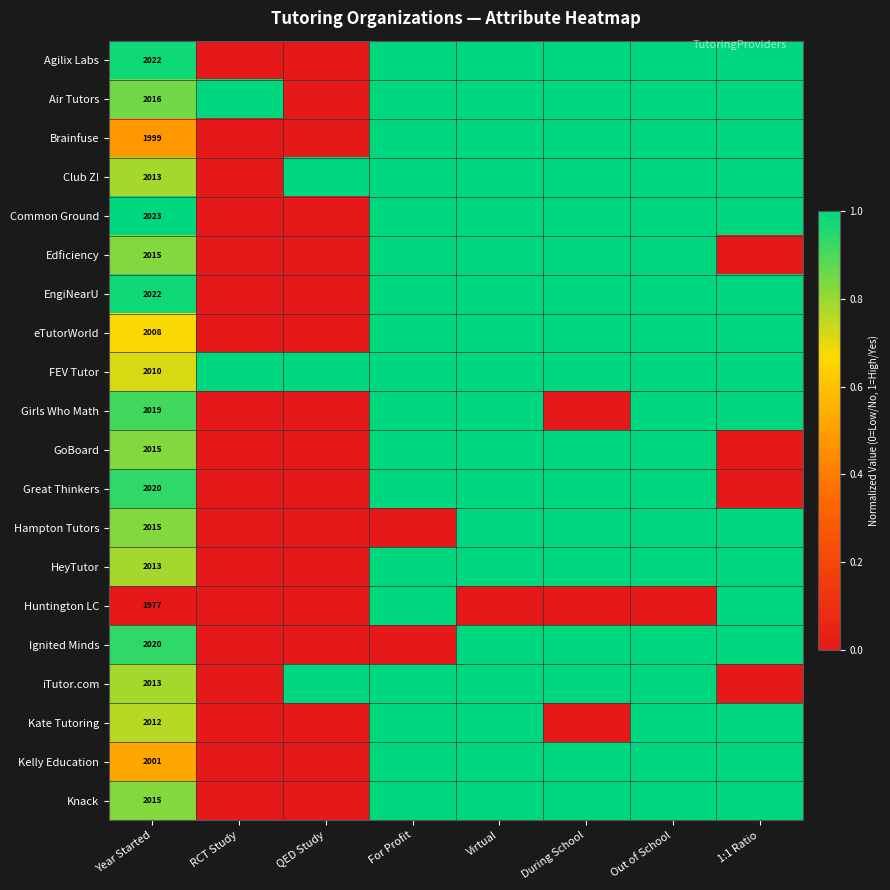

What is the difference between the highest and lowest values at Year Started?

46